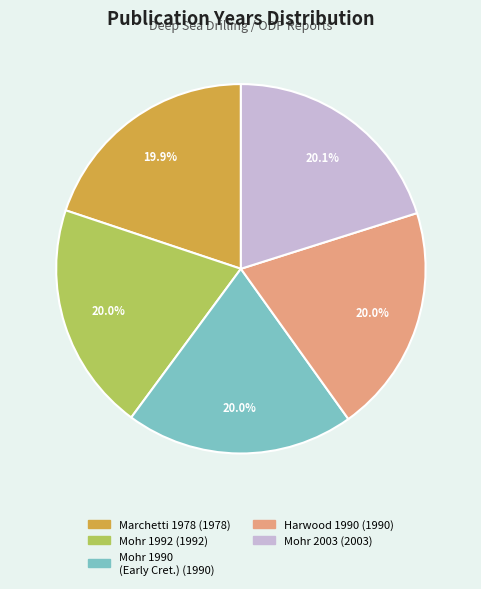

How many slices are in this pie chart?

5